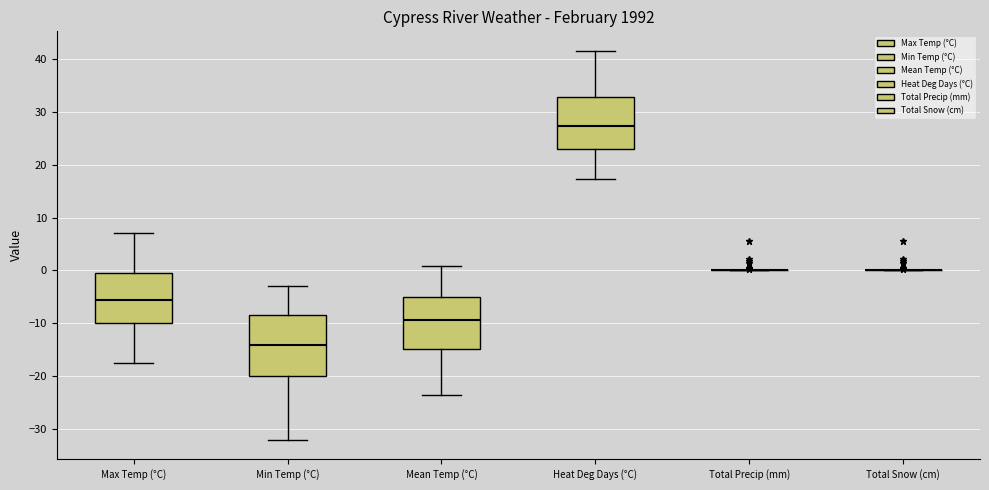

Reading left to right, read every box against the y-axis: the position of its median line, the range the box covers, and the ends of its whiskers. The values are not printed on the chart, so give them approximately, as read against the axis.

Max Temp (°C): median -5, box -10 to 0, whiskers -17 to 7
Min Temp (°C): median -14, box -20 to -8, whiskers -32 to -3
Mean Temp (°C): median -9, box -15 to -5, whiskers -23 to 1
Heat Deg Days (°C): median 27, box 23 to 33, whiskers 17 to 42
Total Precip (mm): box collapsed to a line at 0, whiskers 0 to 0
Total Snow (cm): box collapsed to a line at 0, whiskers 0 to 0